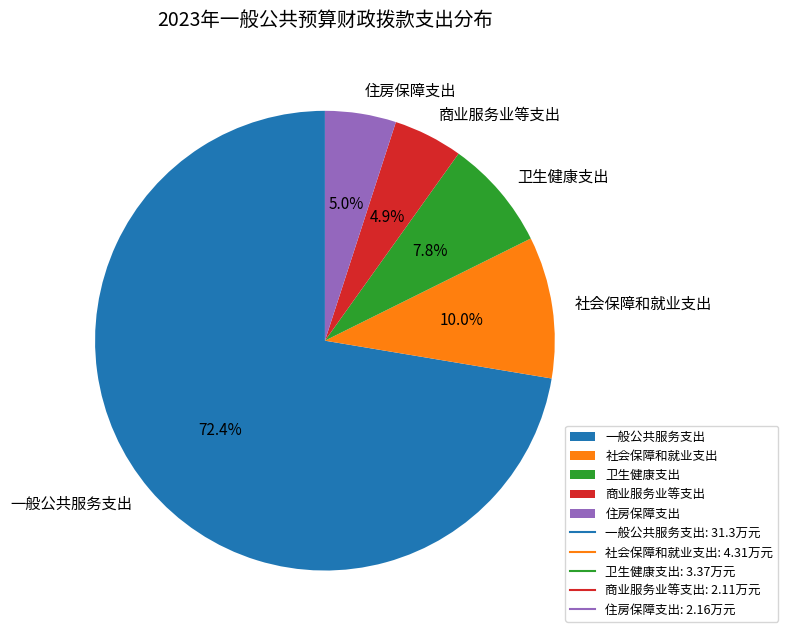

Does any single category account for the majority?

Yes